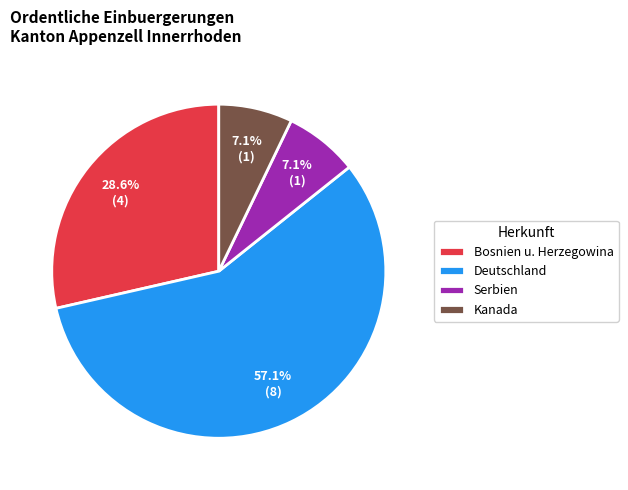

The Serbien slice represents 12% of the pie. True or false?

False